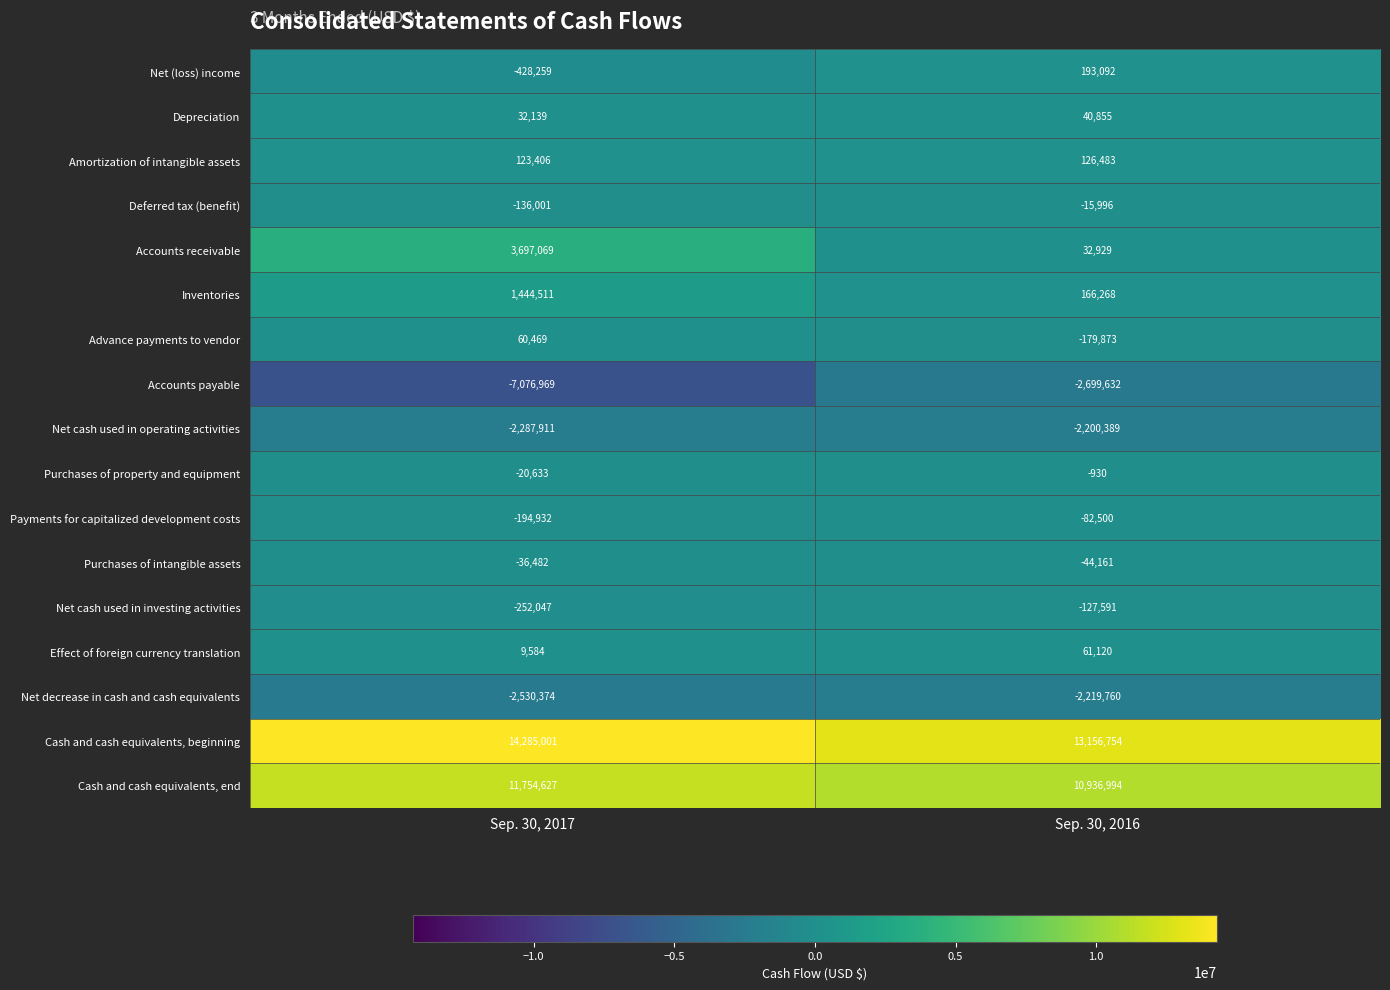

At Sep. 30, 2017, list the series in order from smallest to largest.

Accounts payable, Net decrease in cash and cash equivalents, Net cash used in operating activities, Net (loss) income, Net cash used in investing activities, Payments for capitalized development costs, Deferred tax (benefit), Purchases of intangible assets, Purchases of property and equipment, Effect of foreign currency translation, Depreciation, Advance payments to vendor, Amortization of intangible assets, Inventories, Accounts receivable, Cash and cash equivalents, end, Cash and cash equivalents, beginning